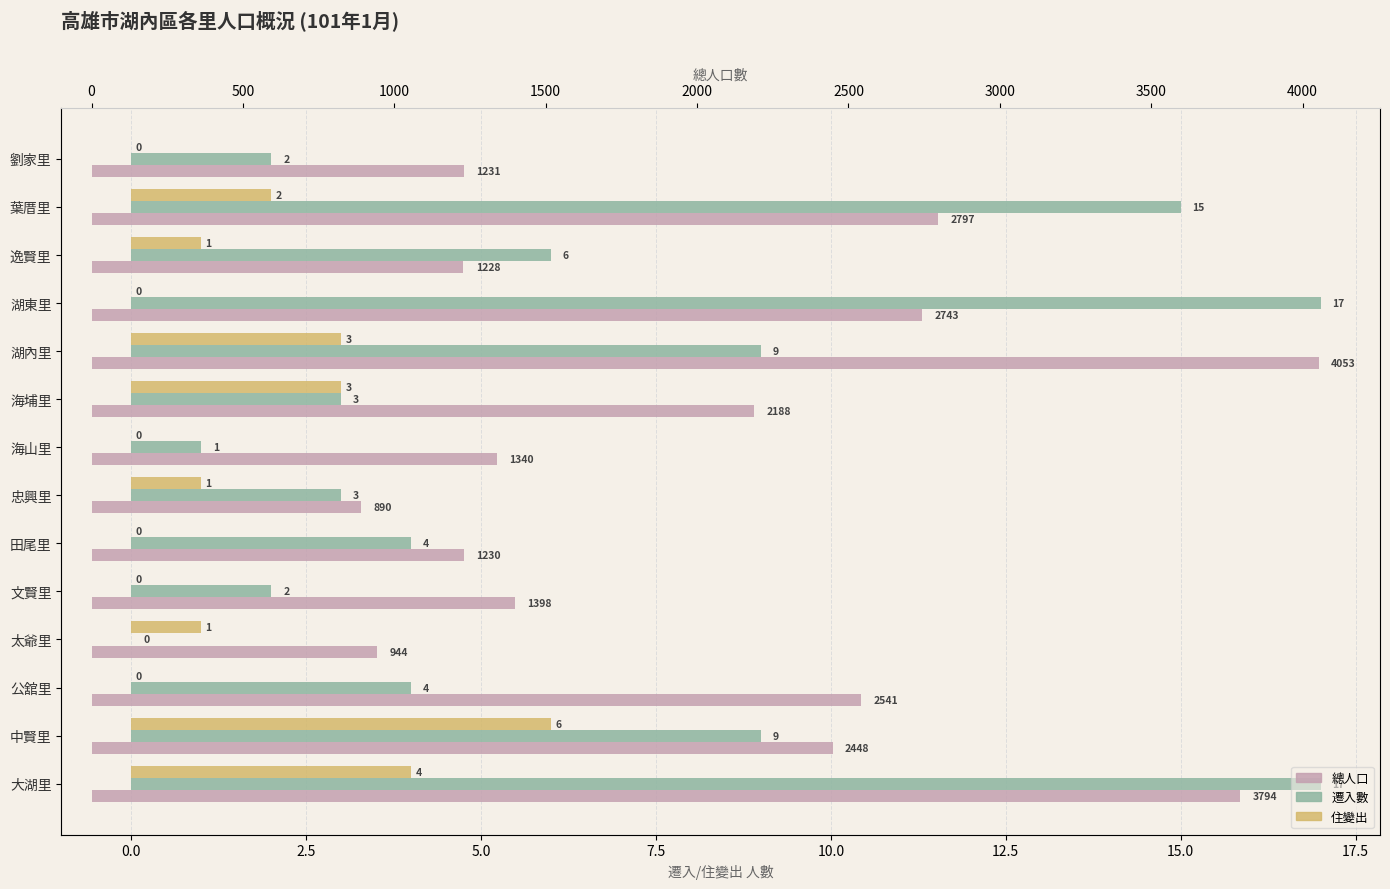

Reading right to left, list all the values displayed in this chart.

遷入數: 2	15	6	17	9	3	1	3	4	2	0	4	9	17
住變出: 0	2	1	0	3	3	0	1	0	0	1	0	6	4
總人口: 1231	2797	1228	2743	4053	2188	1340	890	1230	1398	944	2541	2448	3794